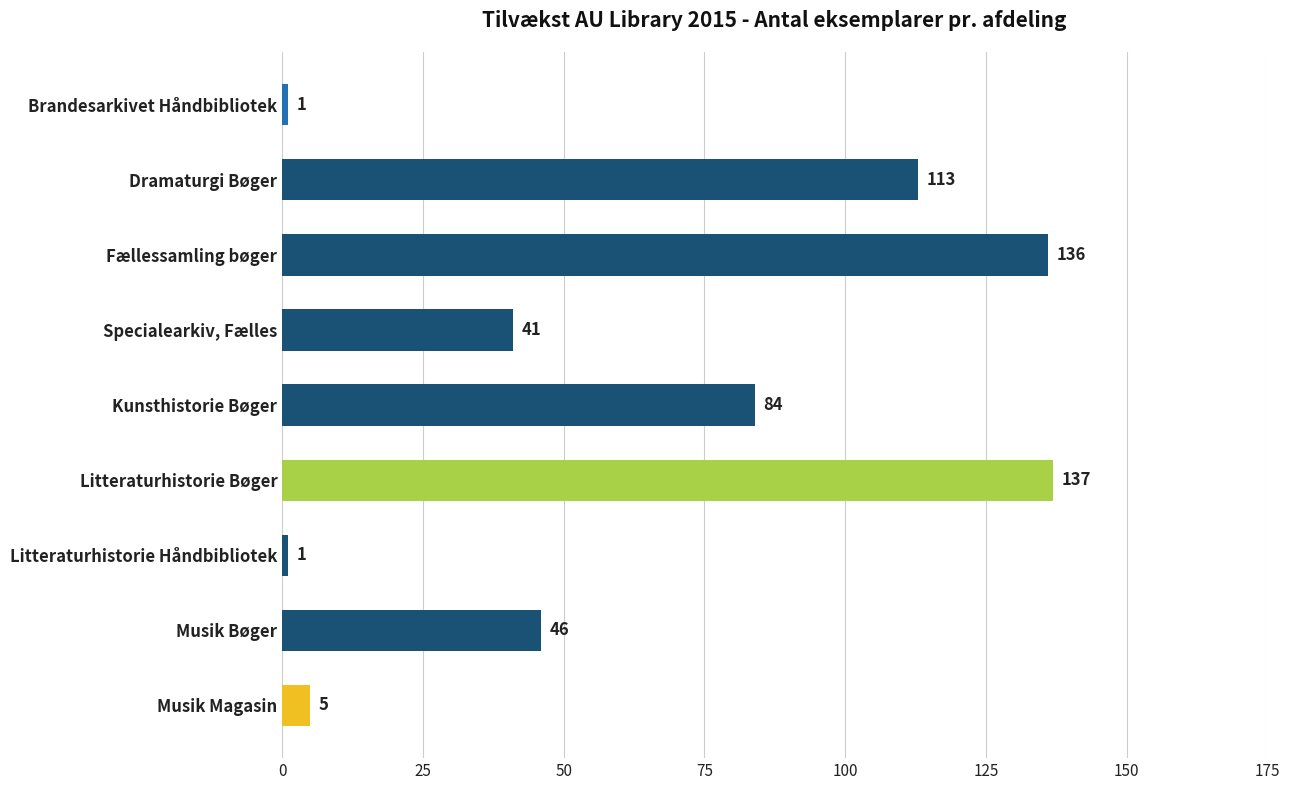

The value at Litteraturhistorie Bøger is 86. True or false?

False